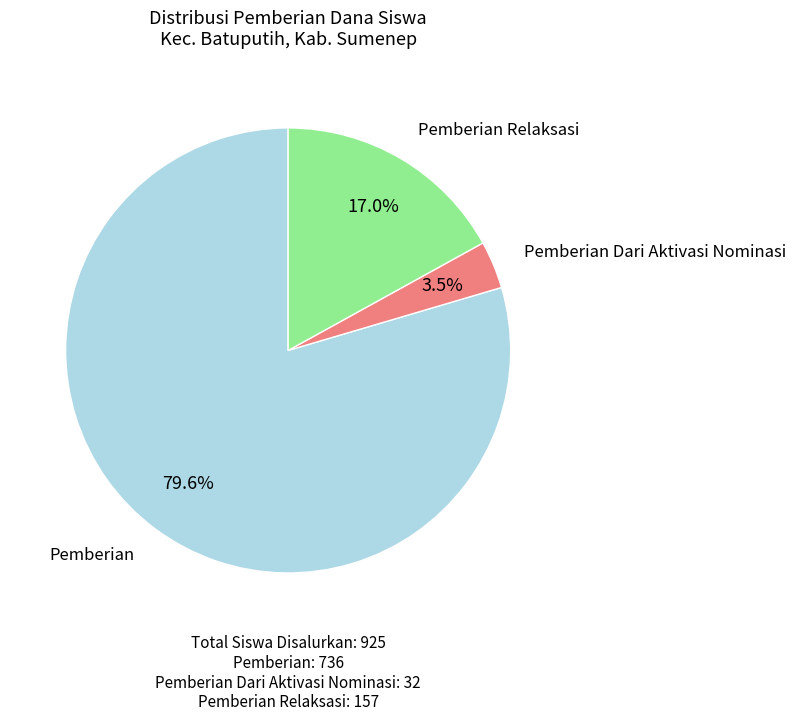

To the nearest percent, what is the average slice percentage?

33%